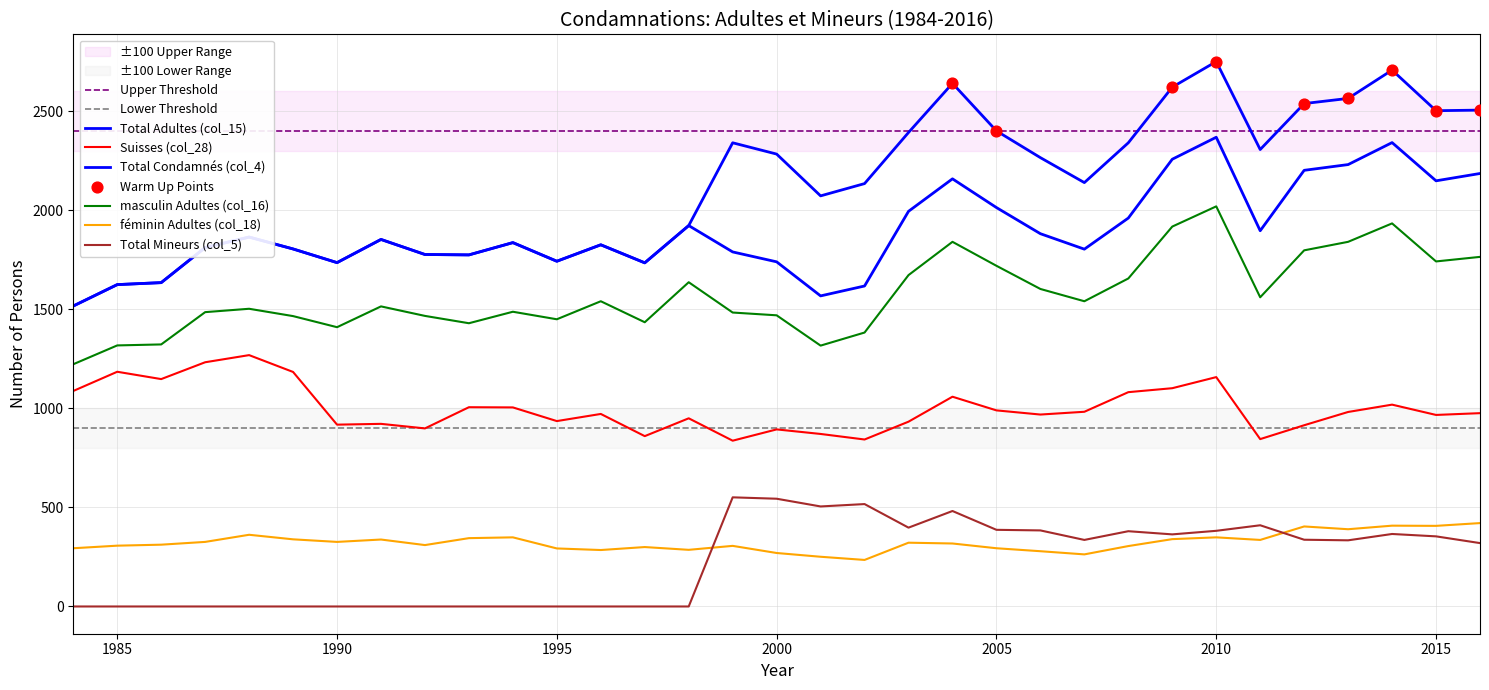

Which series has the largest total across all categories?

Total Condamnés (col_4)